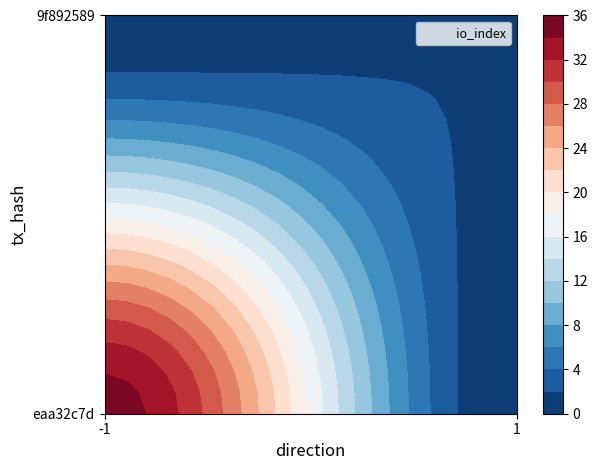

The eaa32c7d49db67ec329ad4b60812781d652e68f series shows -2 at direction. True or false?

False